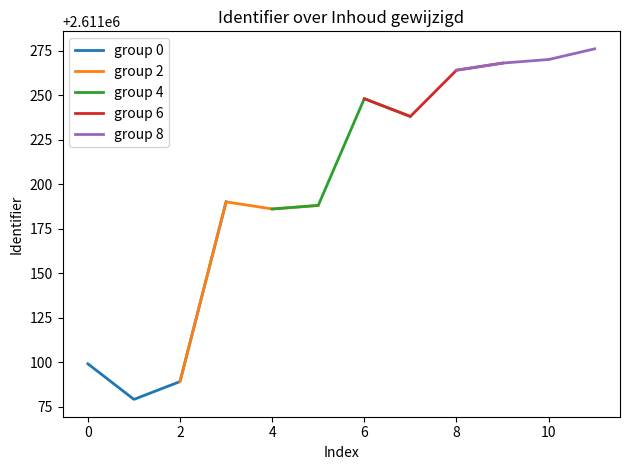

The value at 2016-11-02 is 3401015. True or false?

False